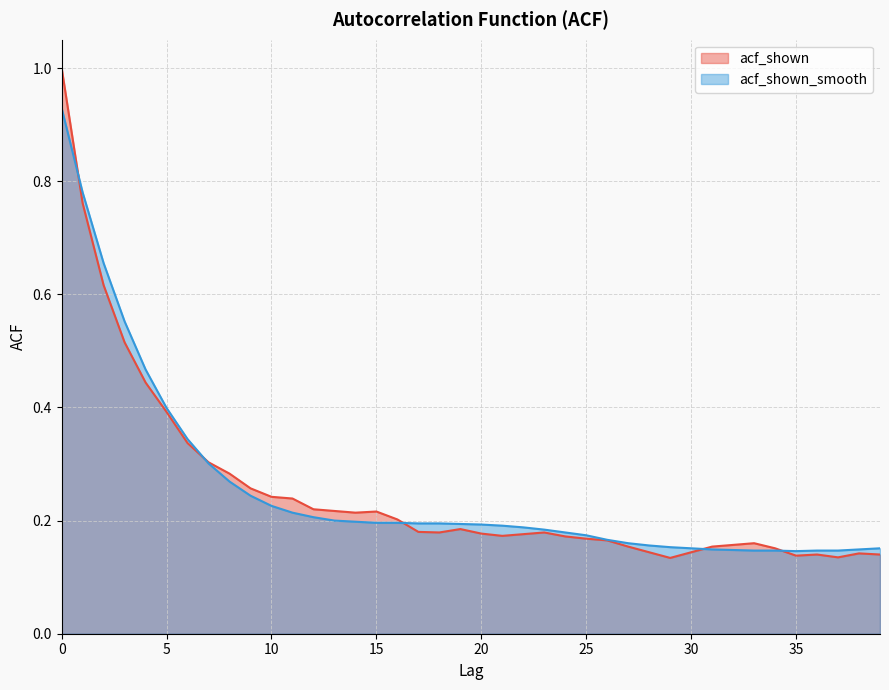

What is the value of the acf_shown_smooth point at the 34th from the left?

0.1